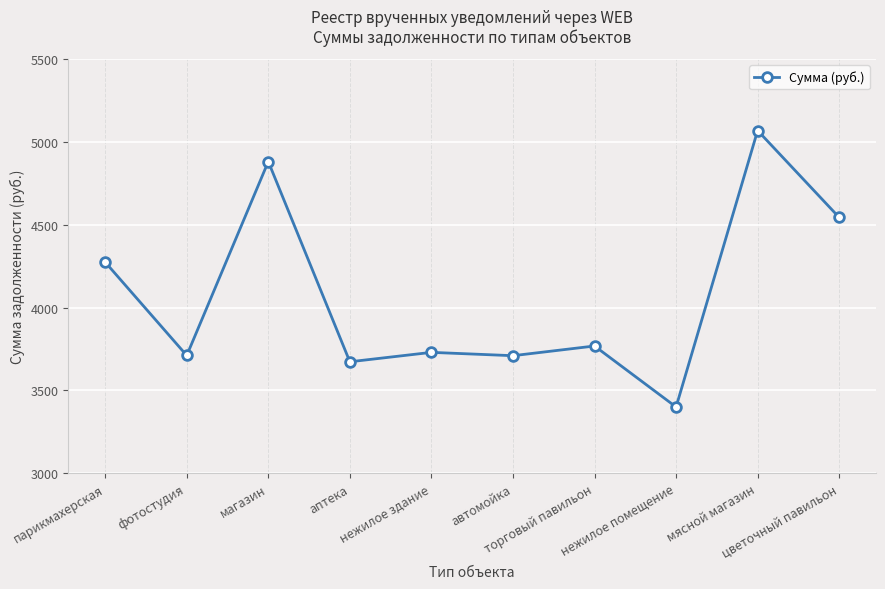

Where does the data first go above 3768?

парикмахерская